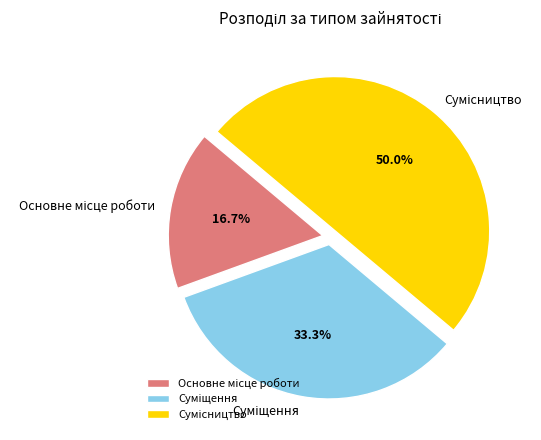

Count the number of slices in the pie.

3